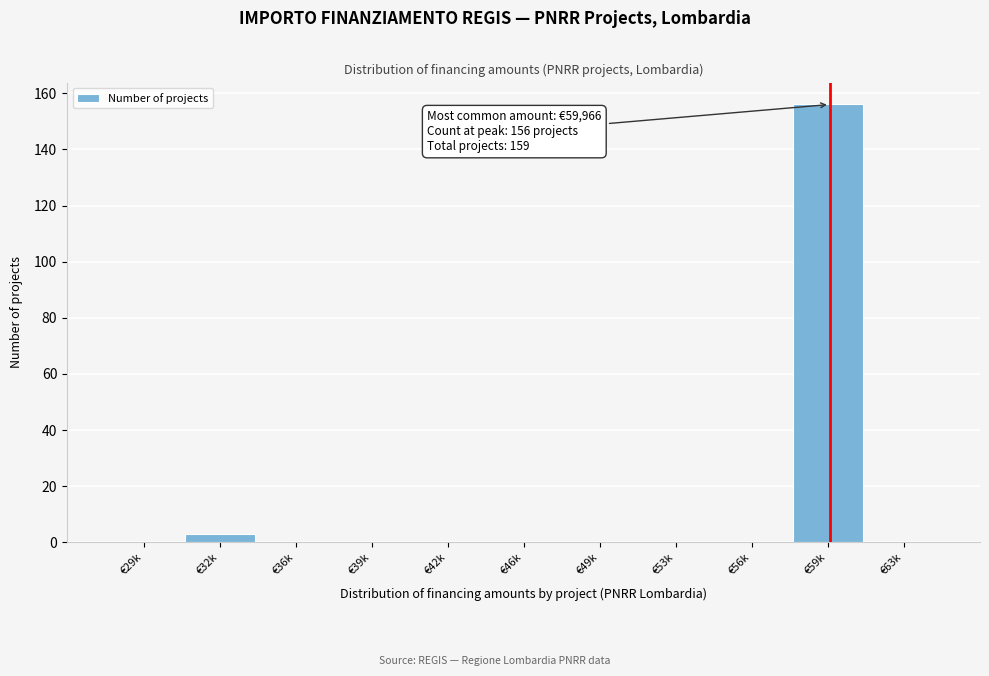

Reading left to right, what are all the values shown in this chart?

€29k=0	€32k=3	€36k=0	€39k=0	€42k=0	€46k=0	€49k=0	€53k=0	€56k=0	€59k=156	€63k=0